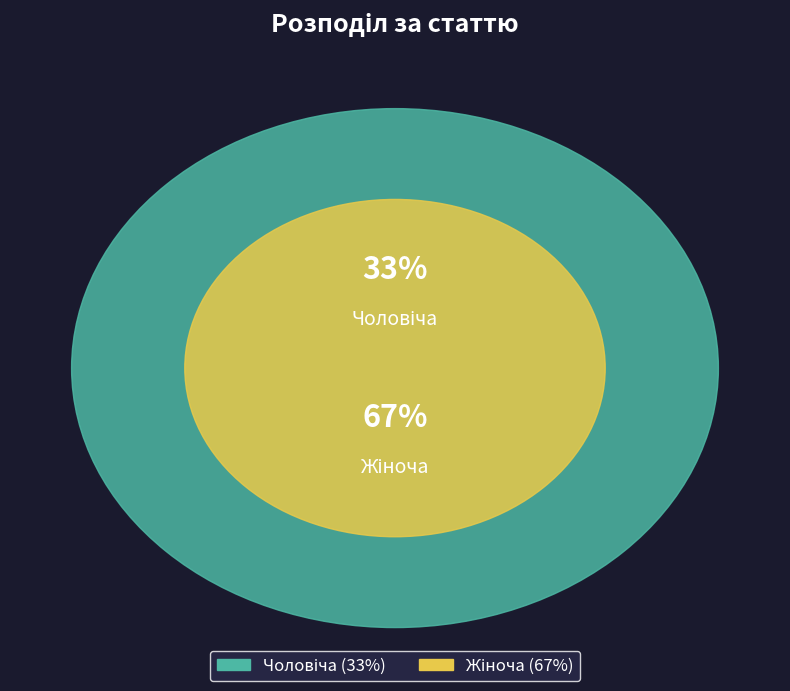

True or false: Чоловіча accounts for 43% of the total.

False